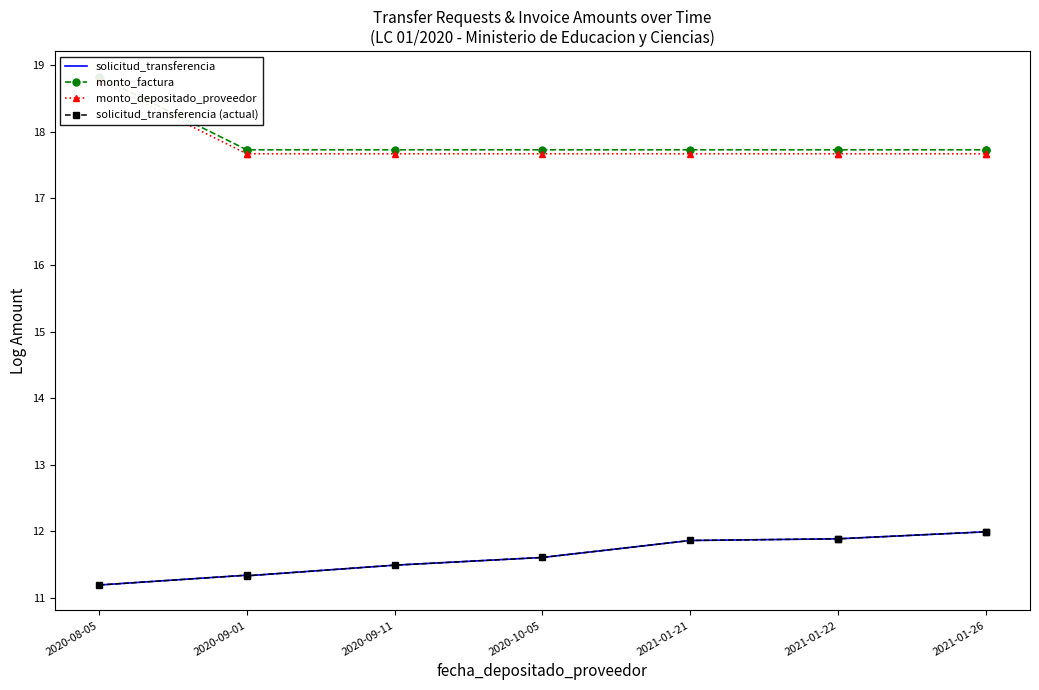

What is the average value of the monto_factura series?

17.8